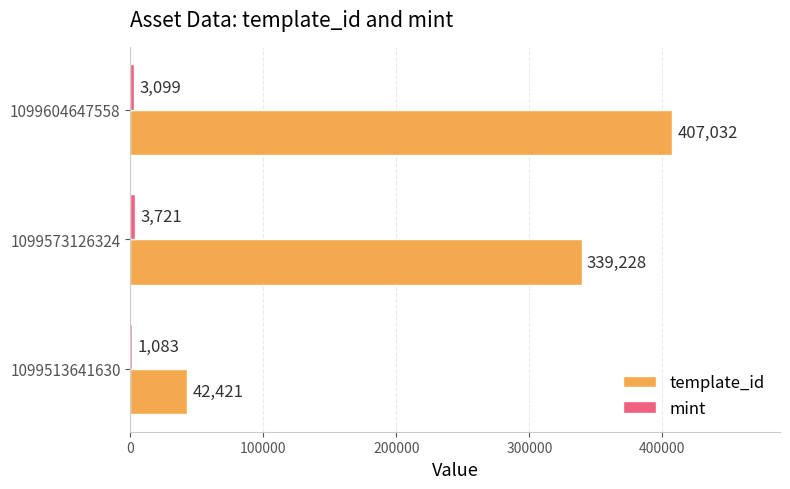

How many data points does each series have?

3